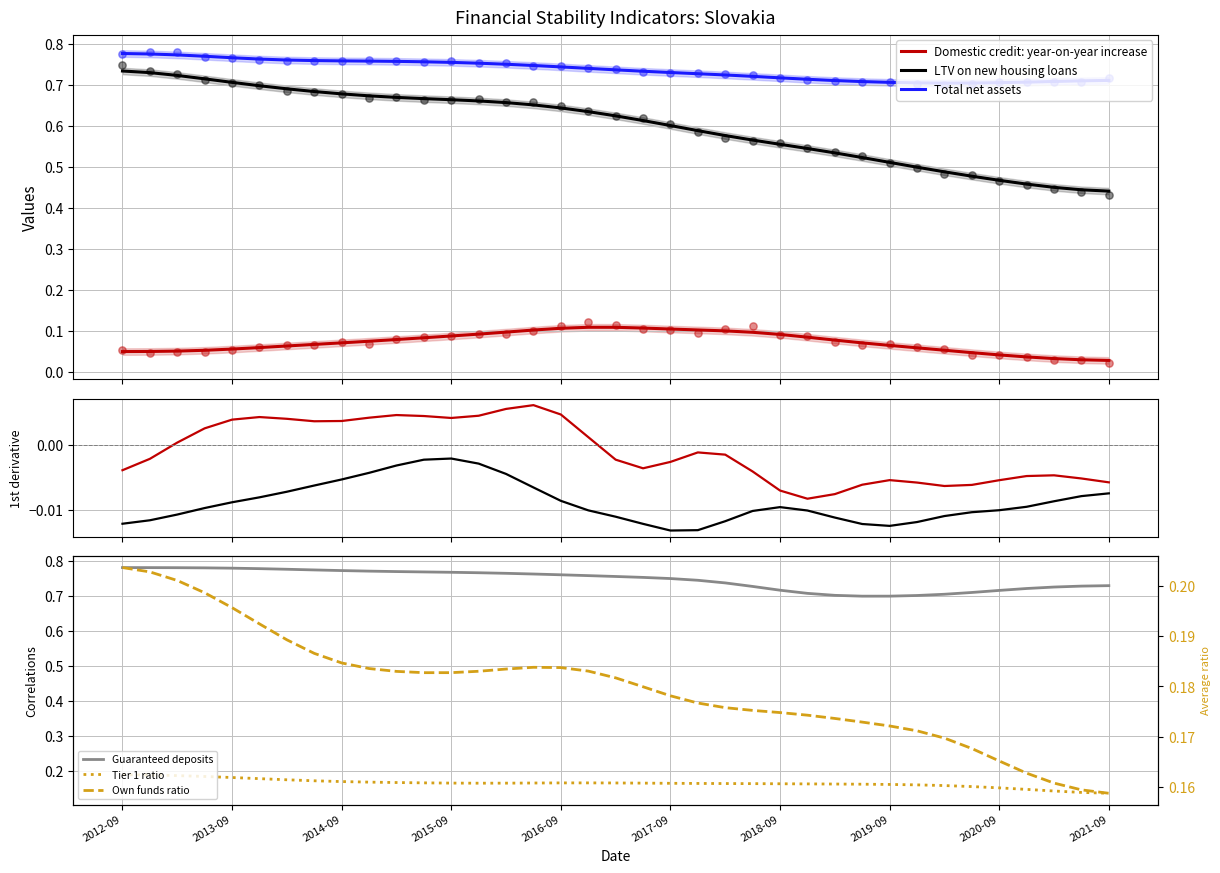

What is the total value across all series at 2015-09?

1.9